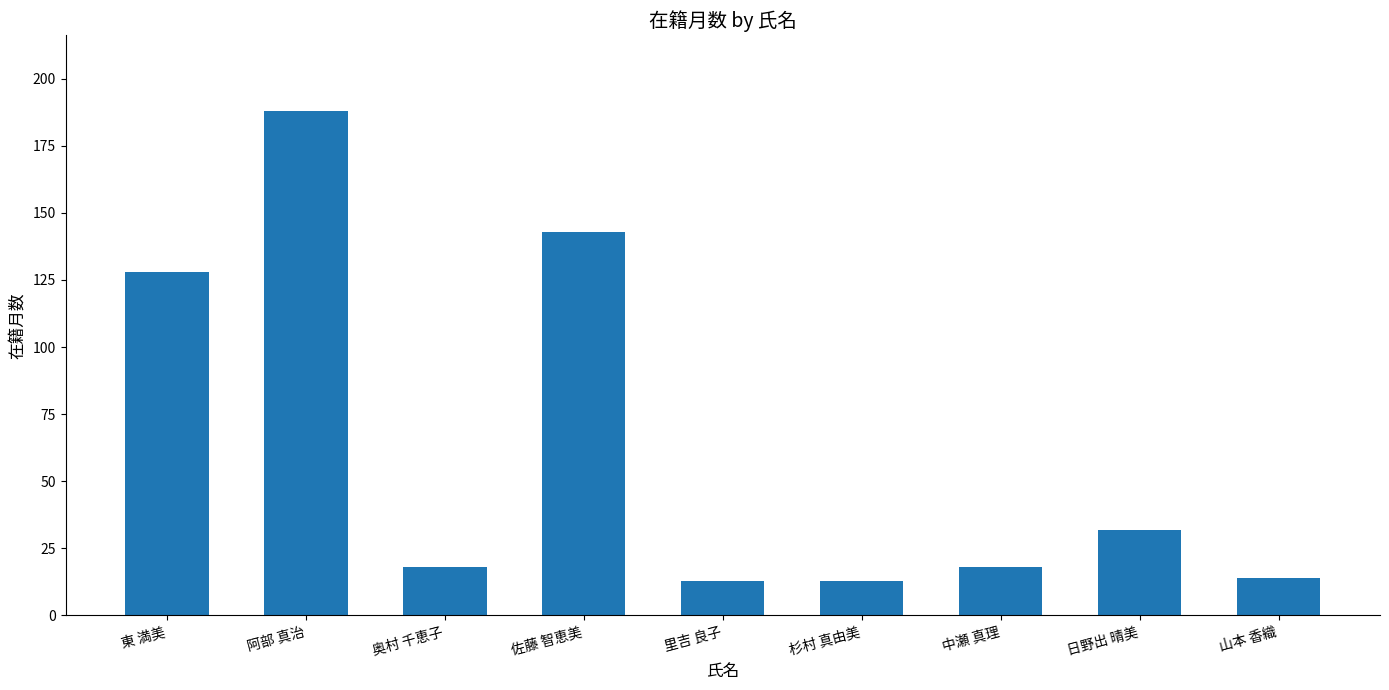

Approximately how many times larger is the value at 杉村 真由美 compared to 山本 香織?

0.9